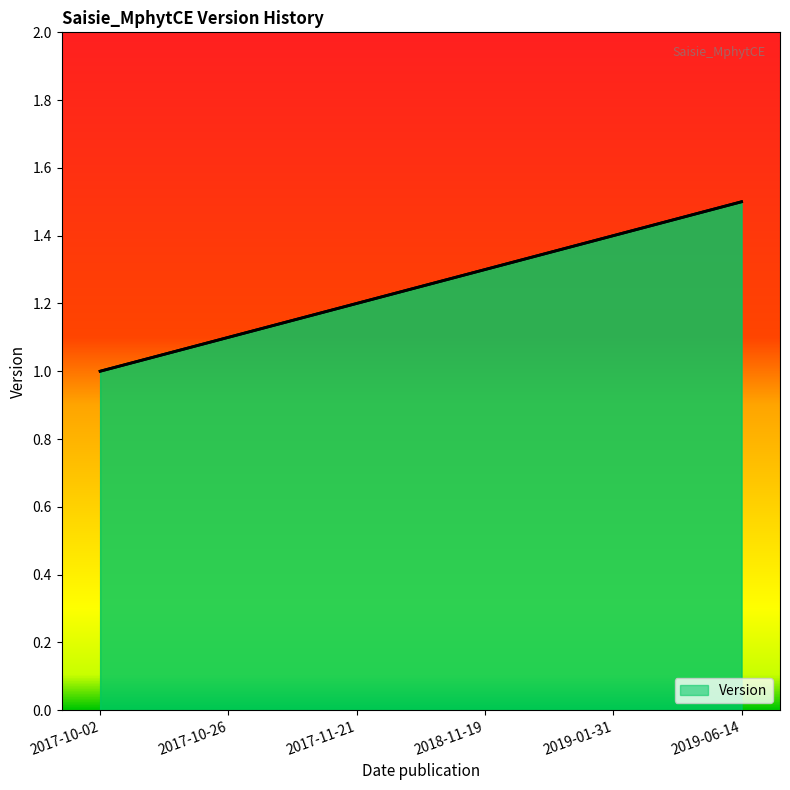

What is the sum of all values?

7.5